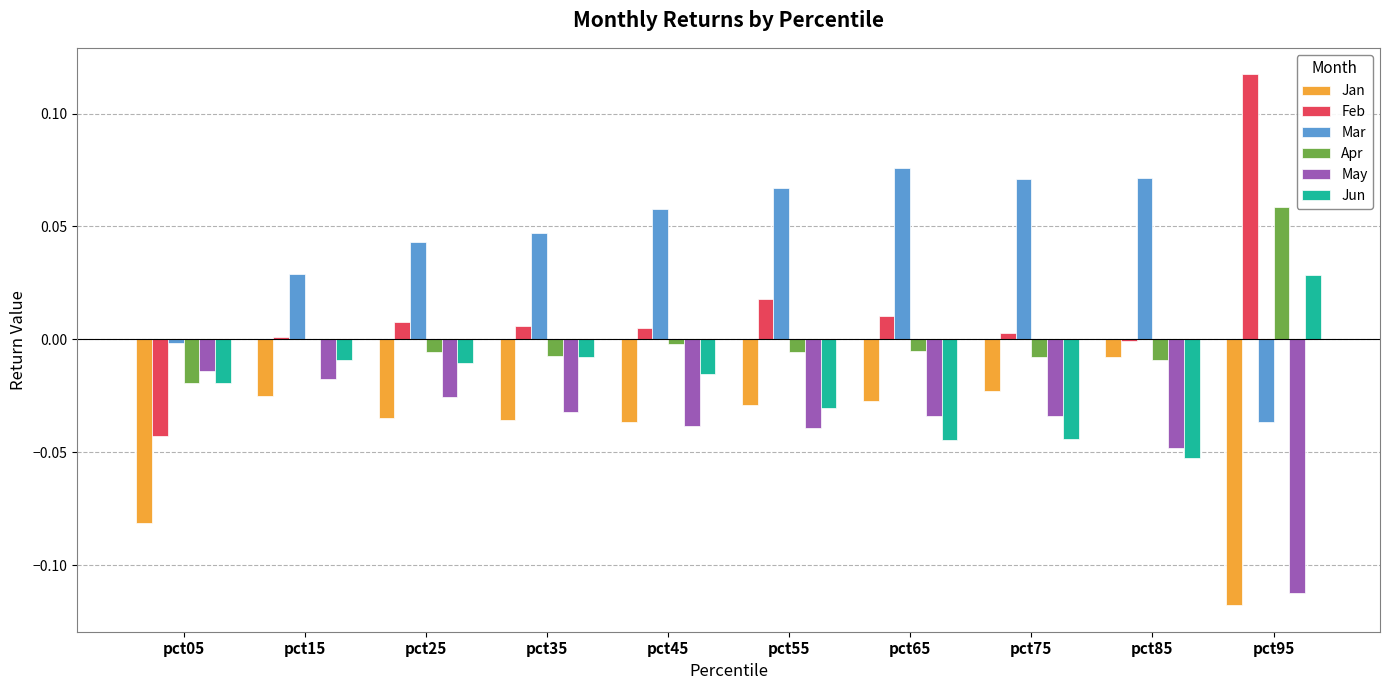

How many groups of bars are there?

10